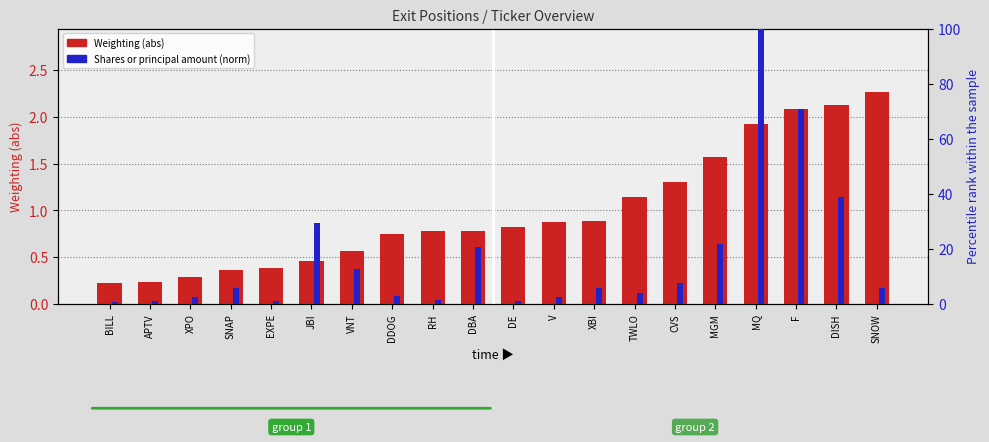

Is it true that Shares or principal amount equals 0.9 at V?

True